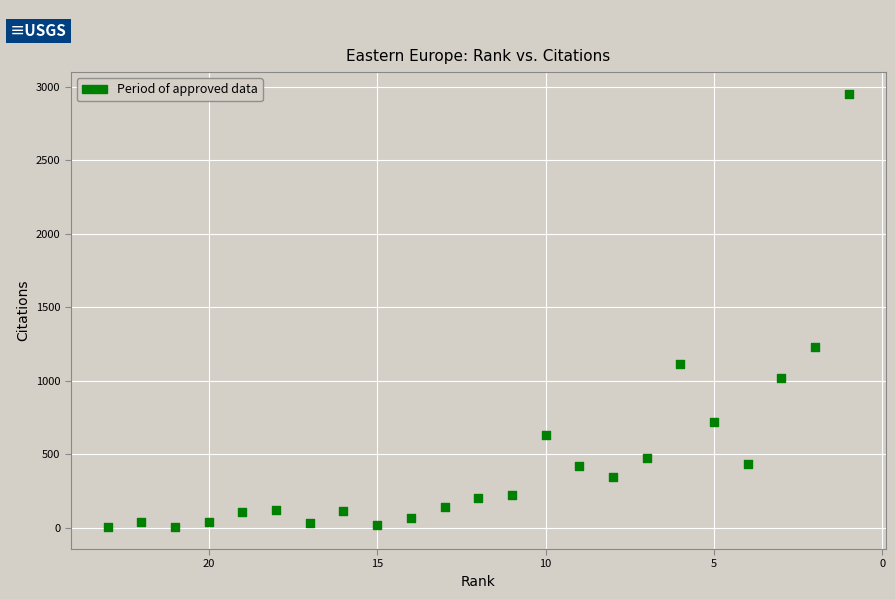

What Y value in the scatter plot is closest to 1477?

1228